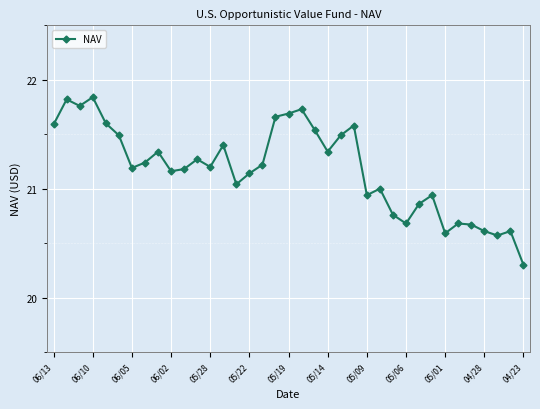

True or false: there are more than 1 points higher than both neighbors.

True